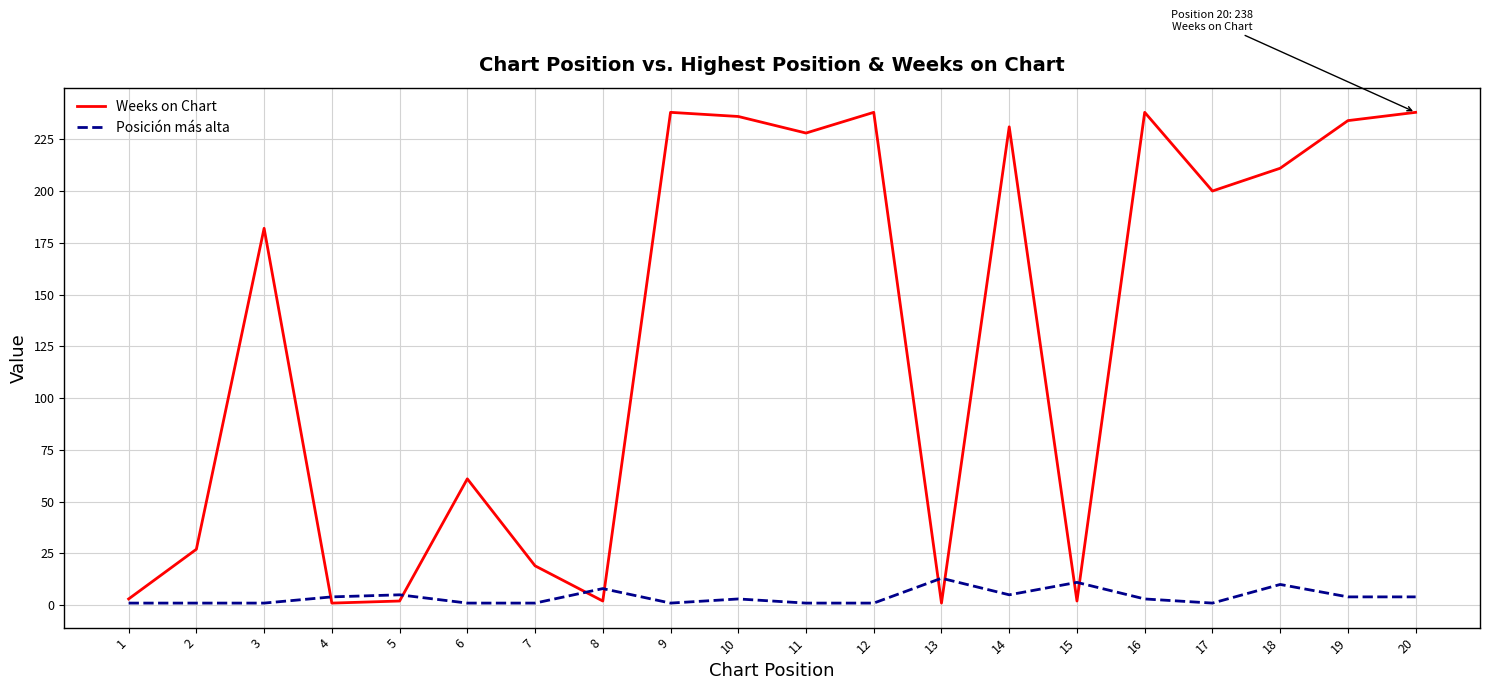

What is the difference between the maximum and second lowest values in the Weeks on Chart series?

237